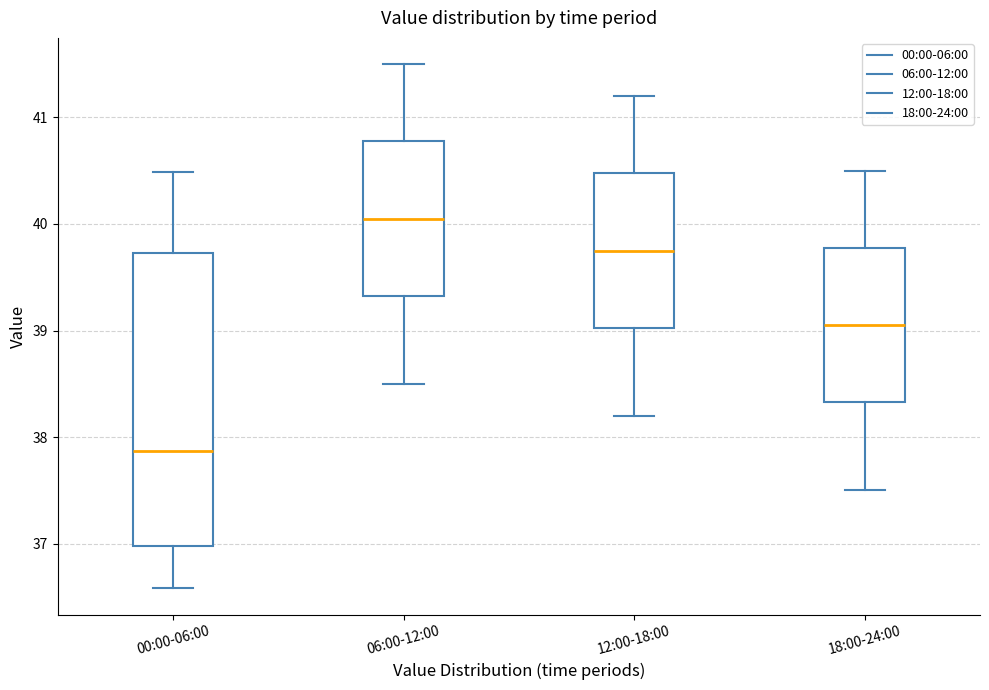

Which box's median line is the lowest?

00:00-06:00